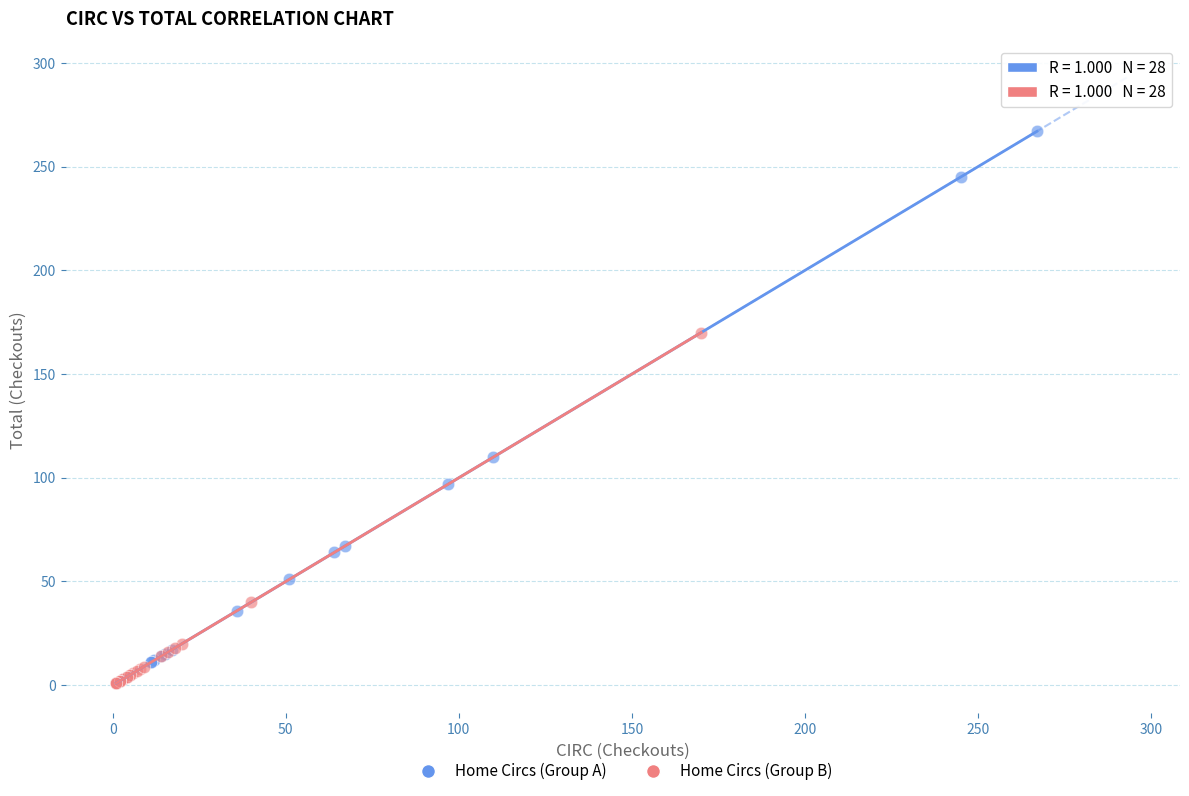

Which series has the widest spread of Y values?

Home Circs (Group A)